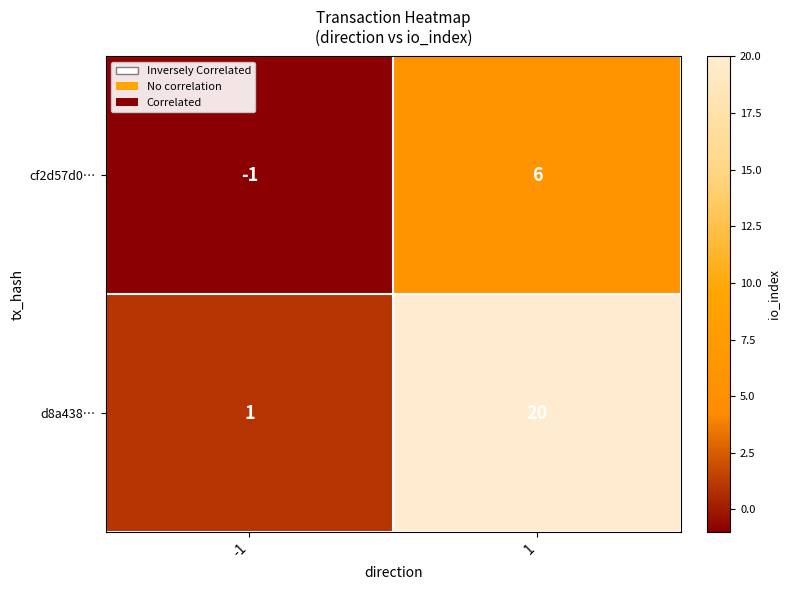

Rank the categories by cf2d57d0… value from lowest to highest.

-1, 1